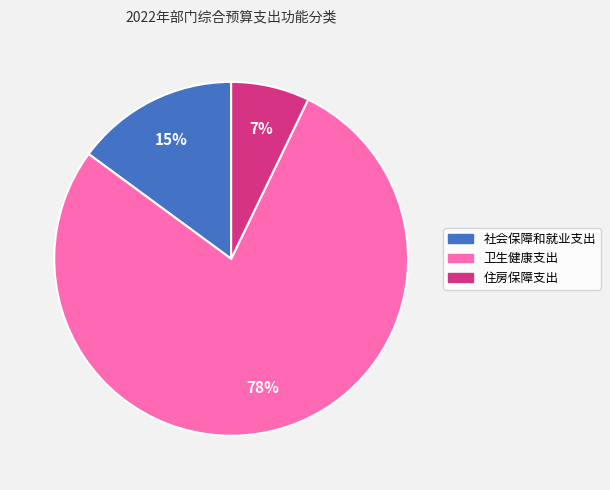

Is it true that 卫生健康支出 is 78% of the pie?

True